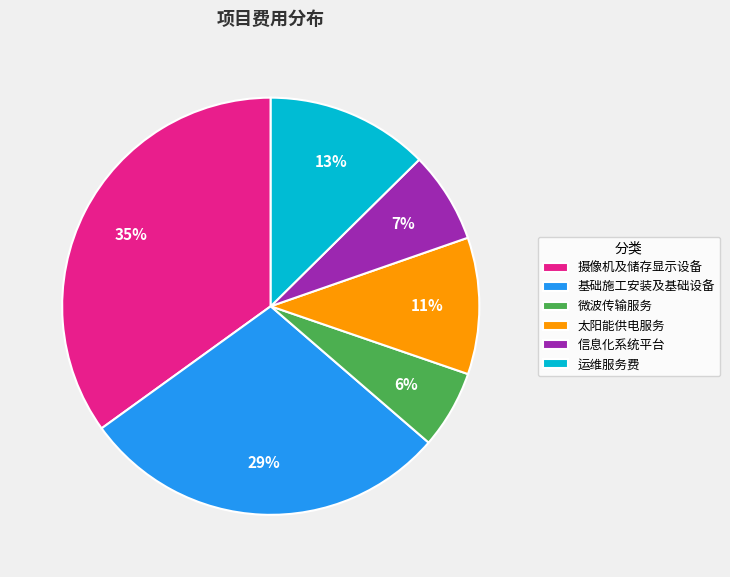

Count the number of slices in the pie.

6